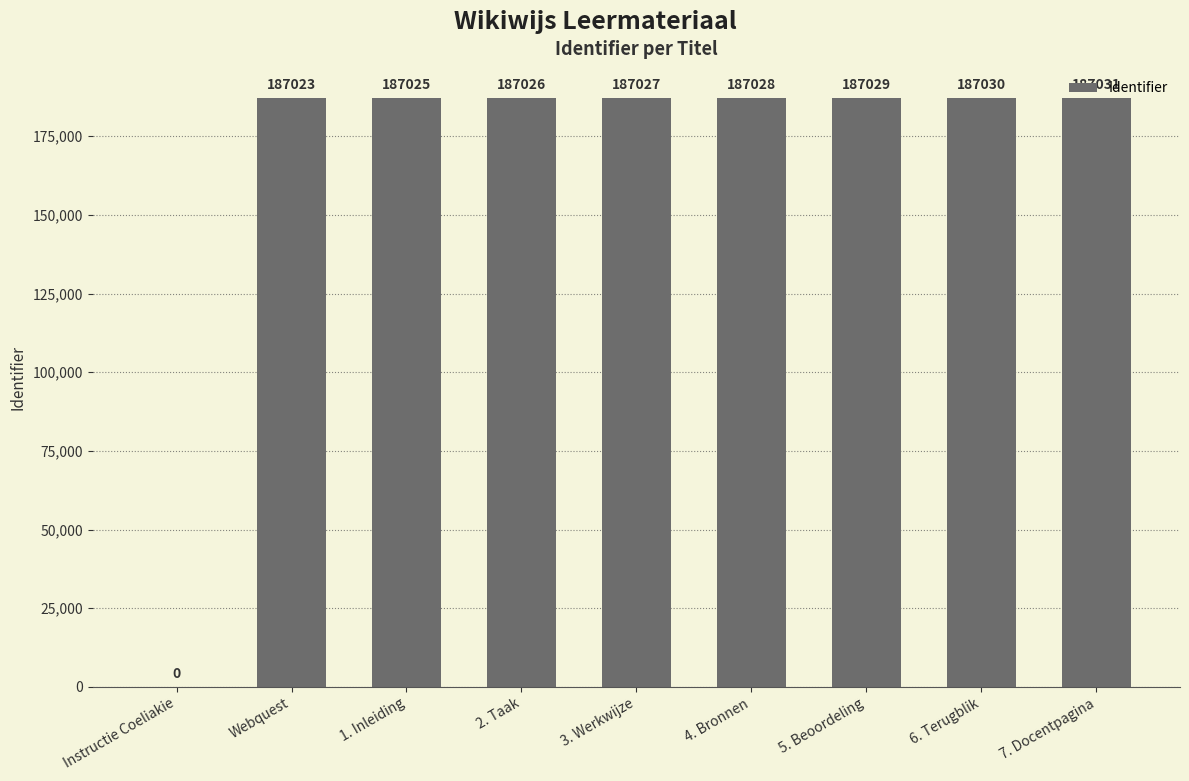

What is the difference between the values at 3. Werkwijze and 2. Taak?

1